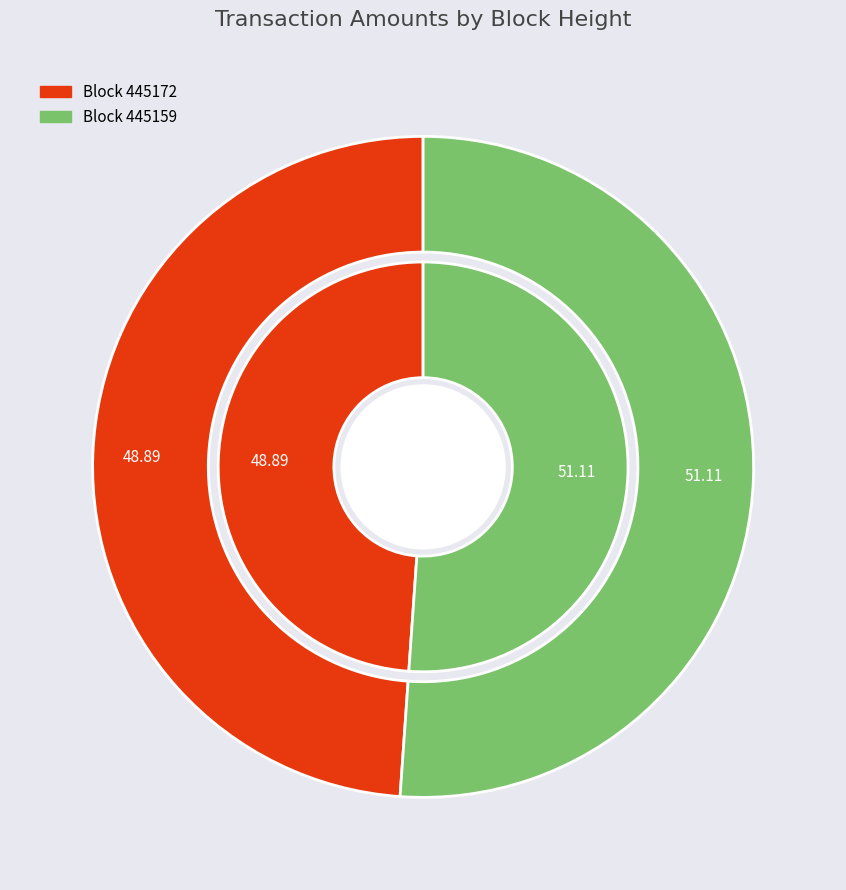

What is the largest slice in the pie chart?

445159